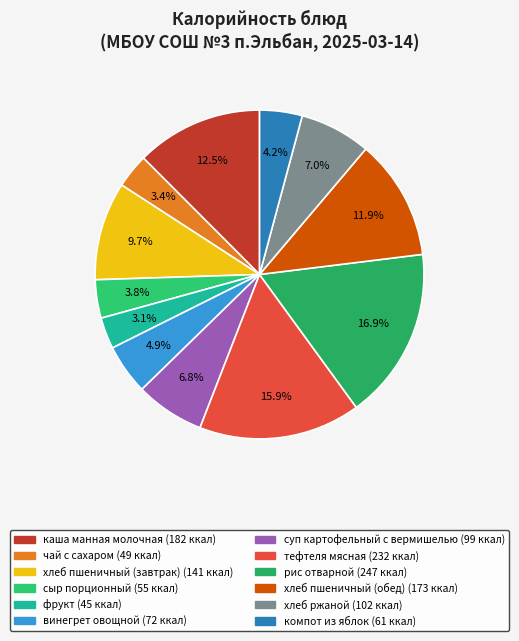

To the nearest percent, what percentage of the pie is хлеб ржаной?

7%